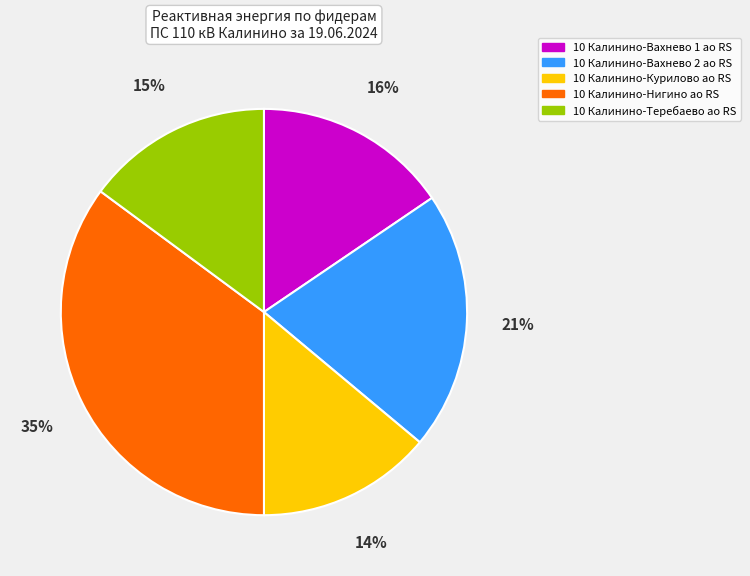

Between 10 Калинино-Теребаево ао RS and 10 Калинино-Вахнево 1 ао RS, which is larger?

10 Калинино-Вахнево 1 ао RS